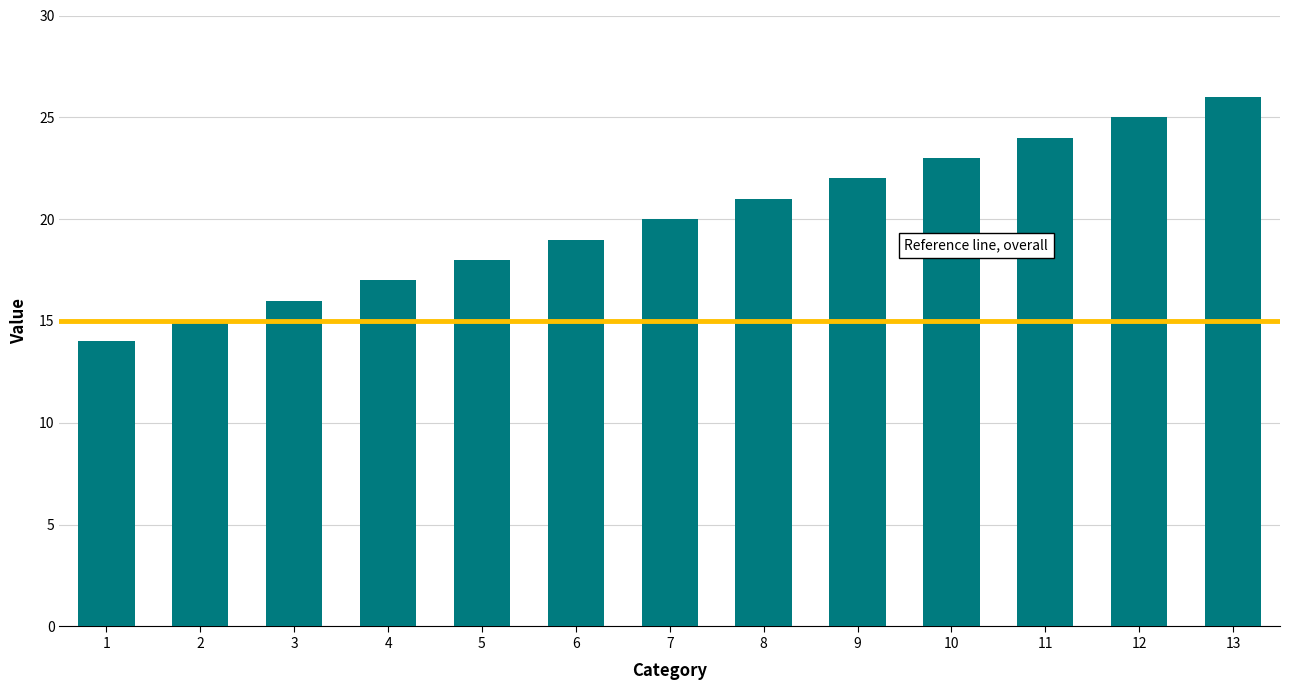

Rank the categories by value from highest to lowest.

13, 12, 11, 10, 9, 8, 7, 6, 5, 4, 3, 2, 1